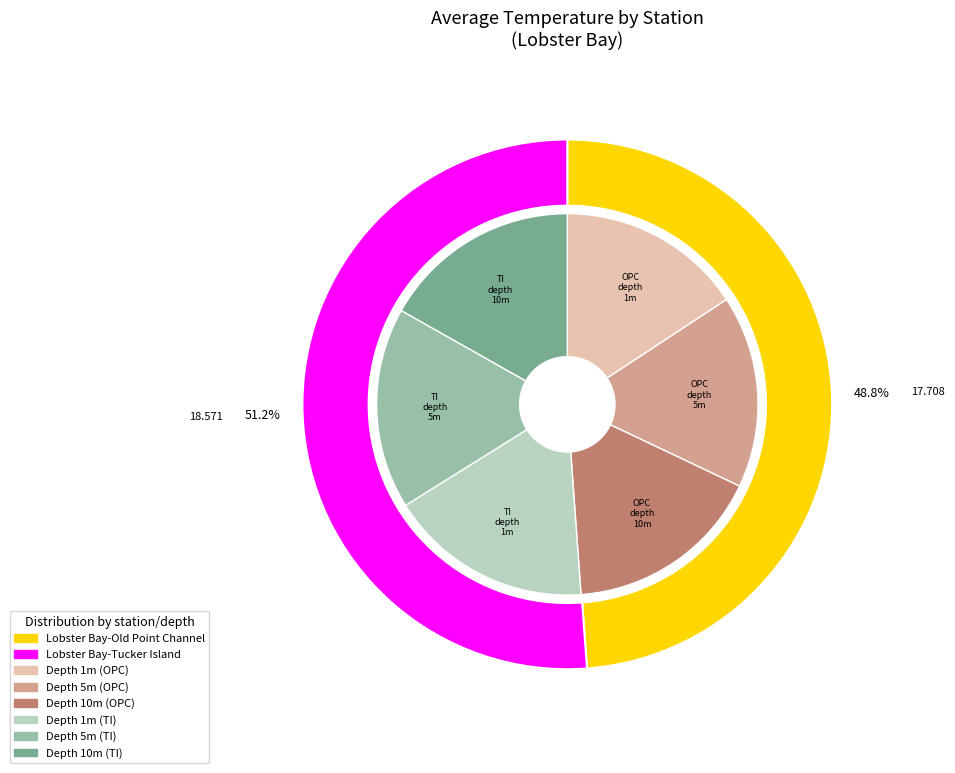

Count the number of slices in the pie.

2